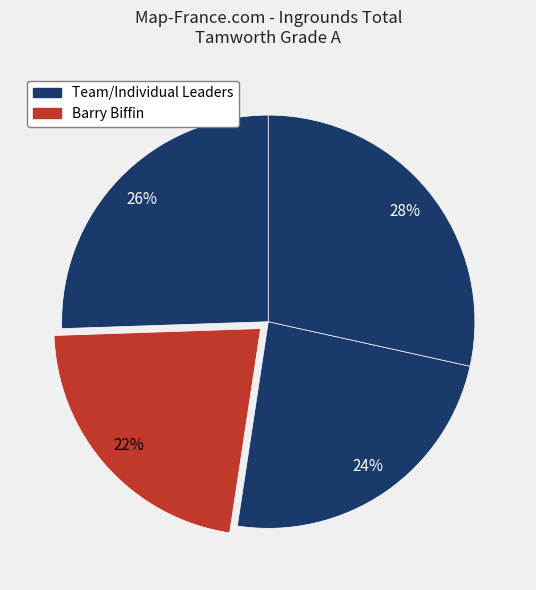

How many slices are in this pie chart?

4